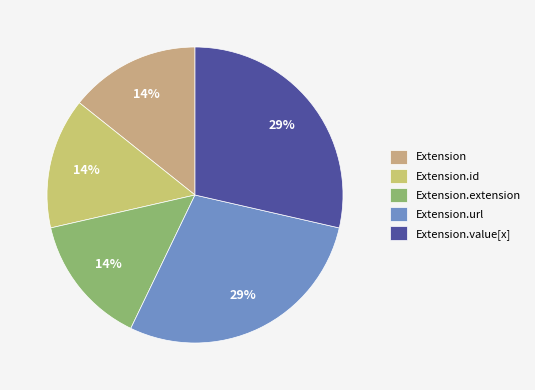

Rank the categories by value from highest to lowest.

Extension.url, Extension.value[x], Extension, Extension.id, Extension.extension